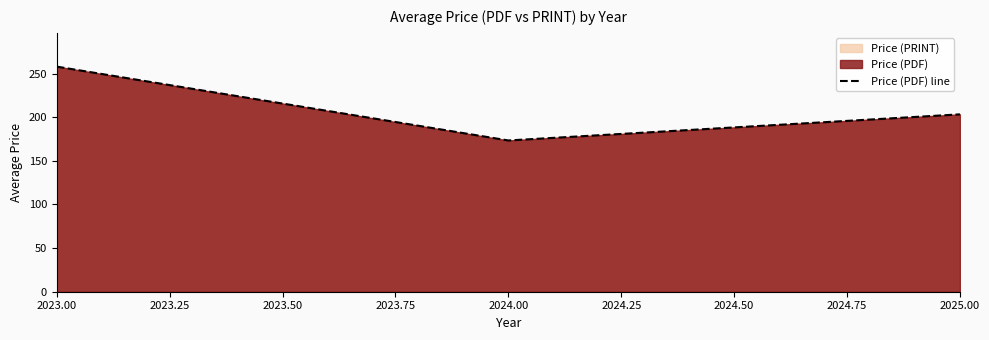

Where does the data first go above 203?

2023.00